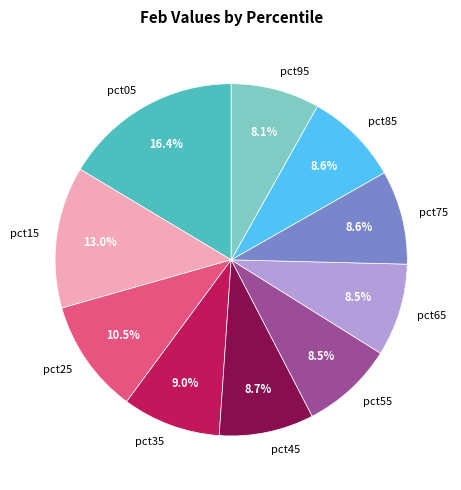

Does pct55 represent more than half of the total?

No